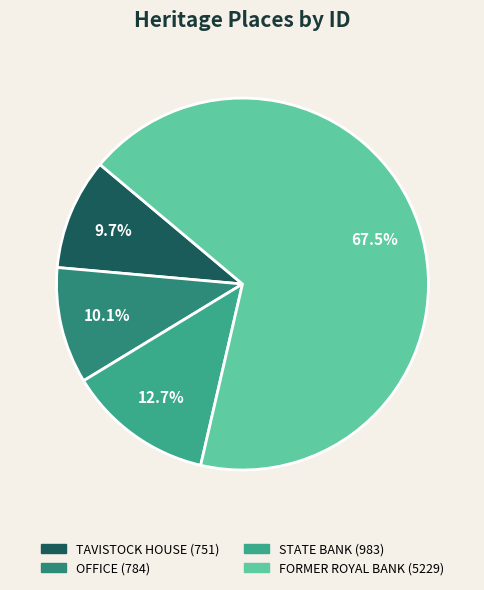

Count the number of slices in the pie.

4